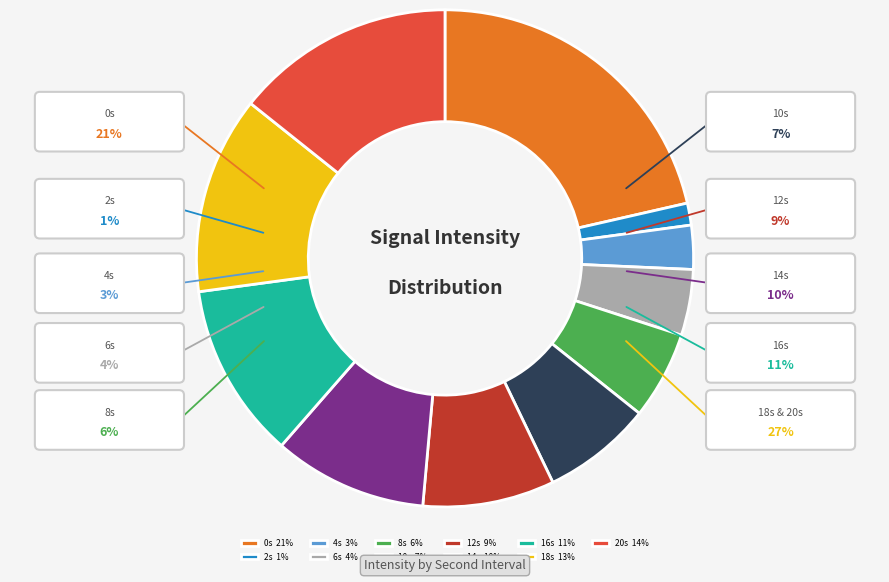

Is it true that 2s 1% is 10% of the pie?

False